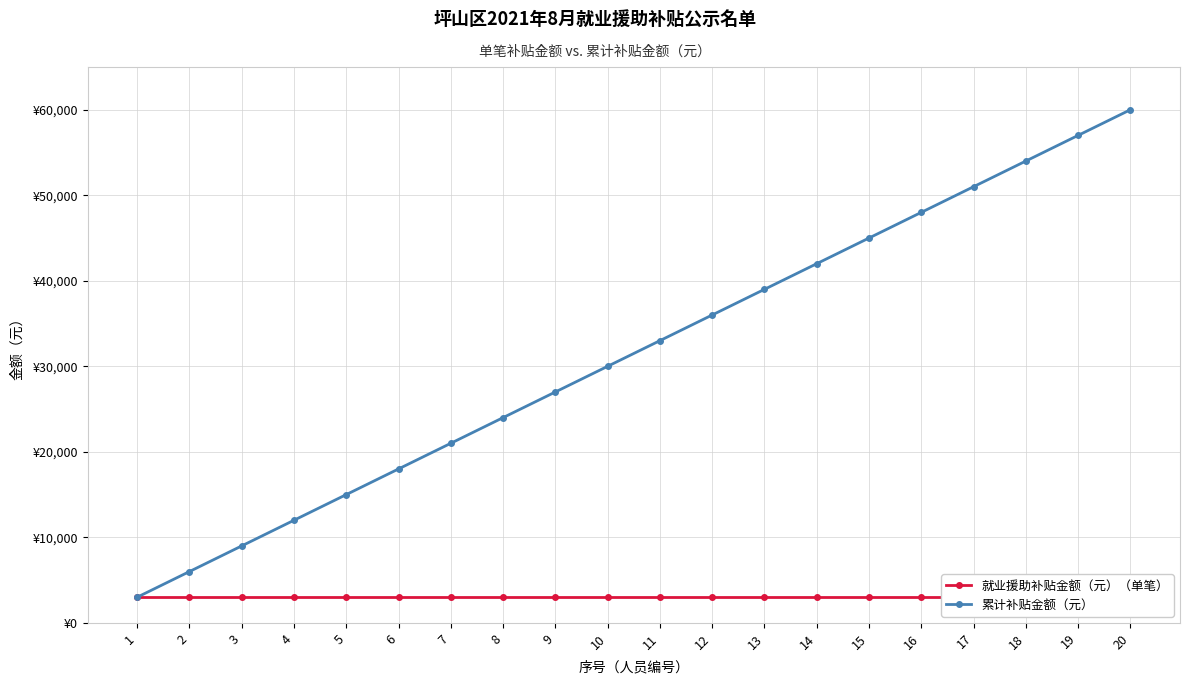

Is this an area chart (filled region under the line)?

No